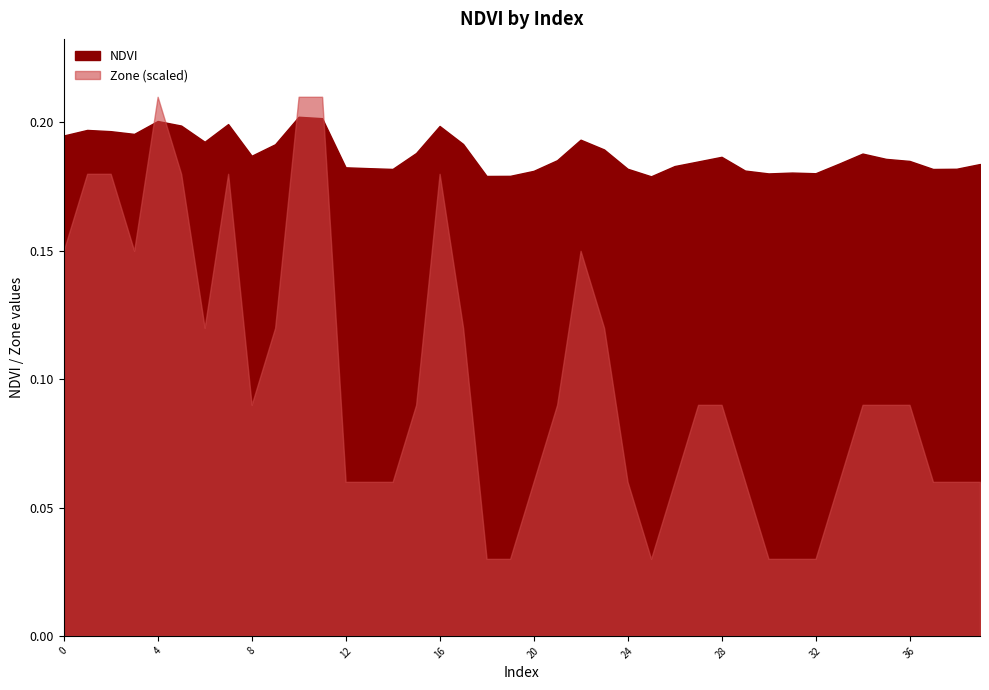

Rank the series by their maximum value, from lowest to highest.

NDVI, Zone